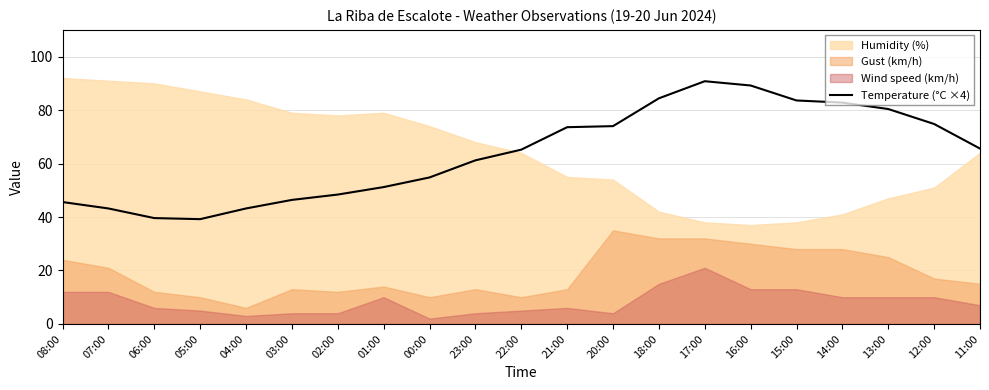

Is it true that Temperature (°C ×4) equals 101.9 at 20:00?

False